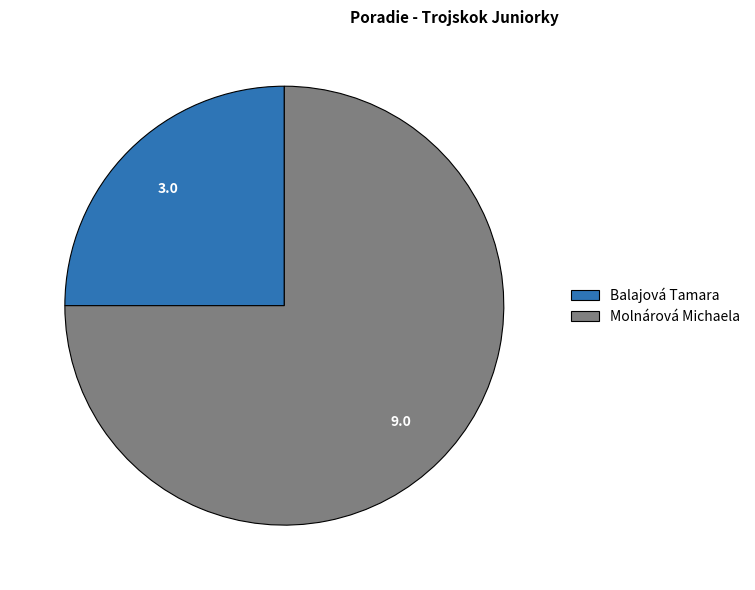

True or false: Molnárová Michaela accounts for 63% of the total.

False